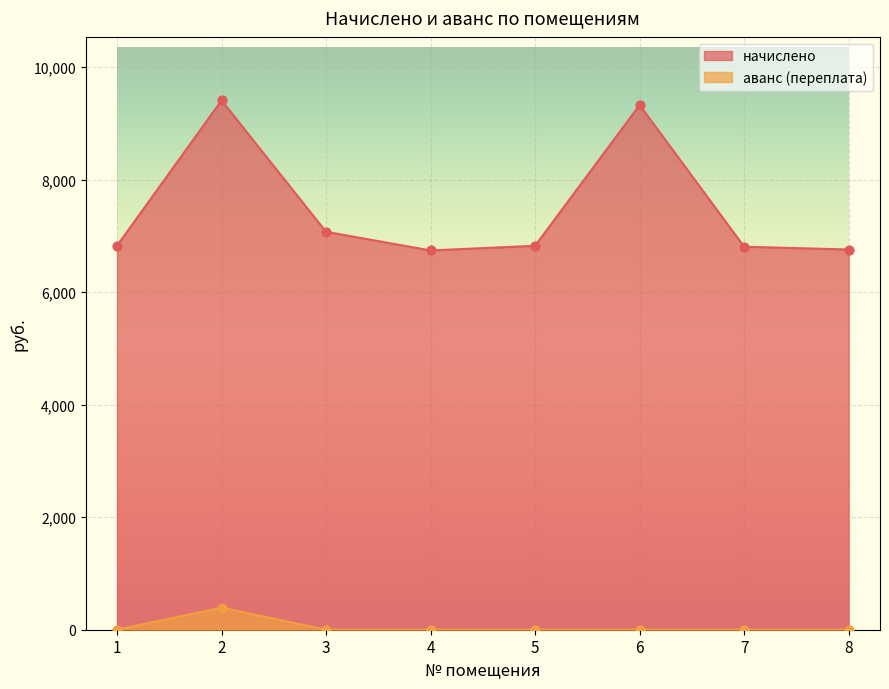

What are all the series names shown in the legend?

начислено, аванс (переплата)